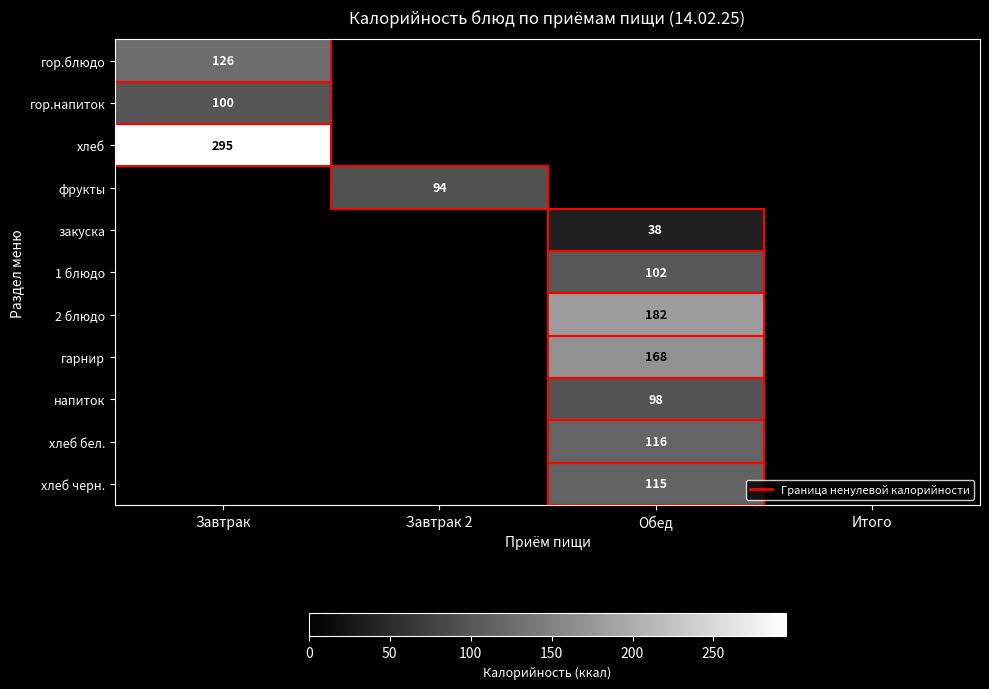

At how many categories does at least one series exceed 246?

1